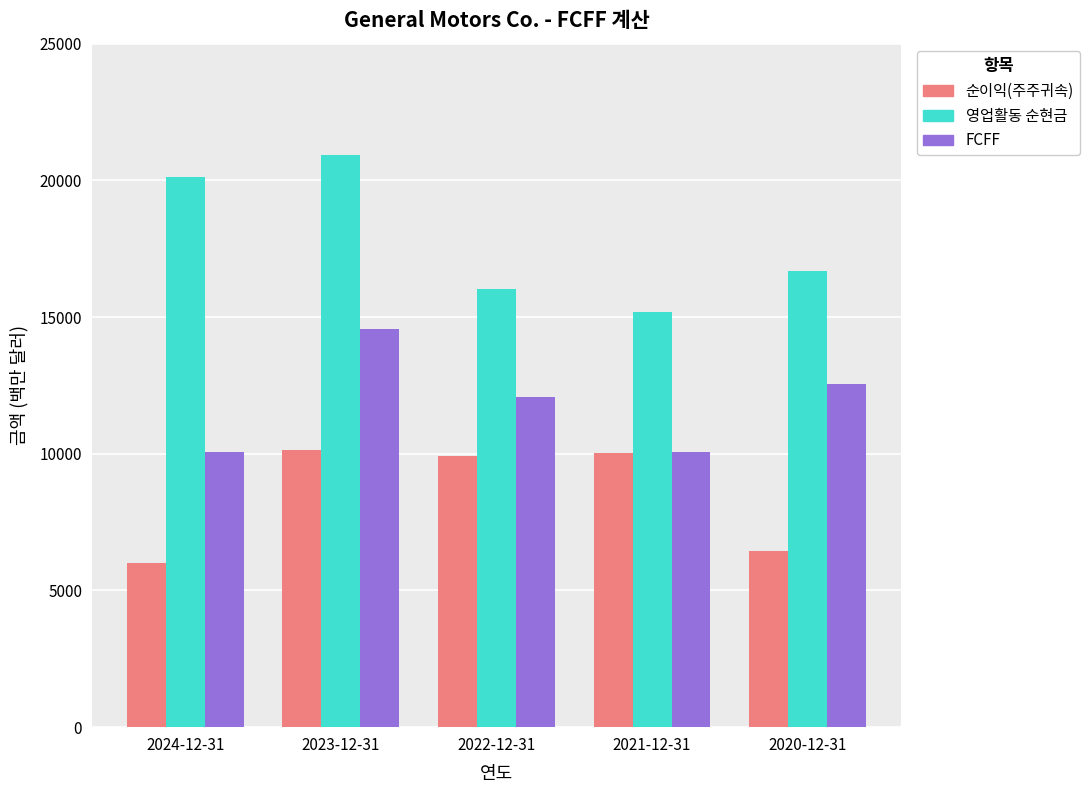

How many data points in 영업활동 순현금 are less than 16670?

2